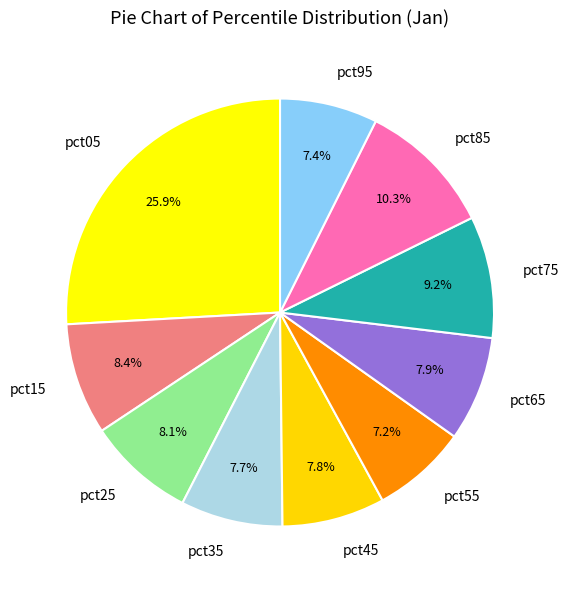

What percentage is NOT represented by pct05?

74.1%